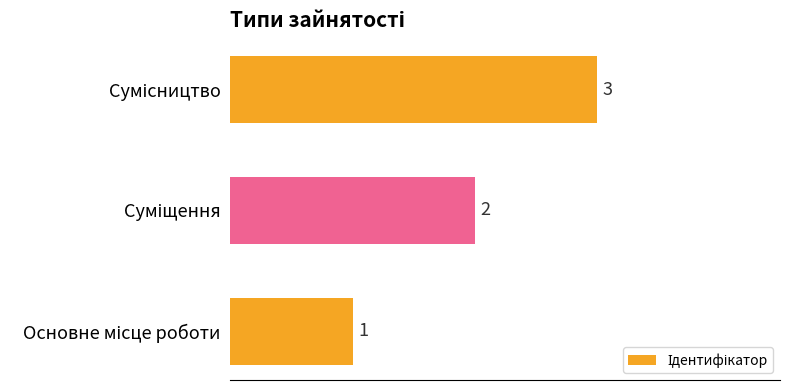

What is the greatest value displayed?

3